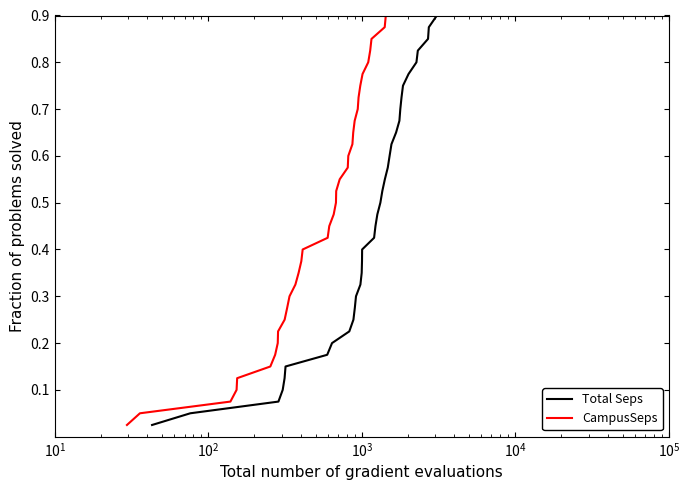

How many series are shown in this chart?

2